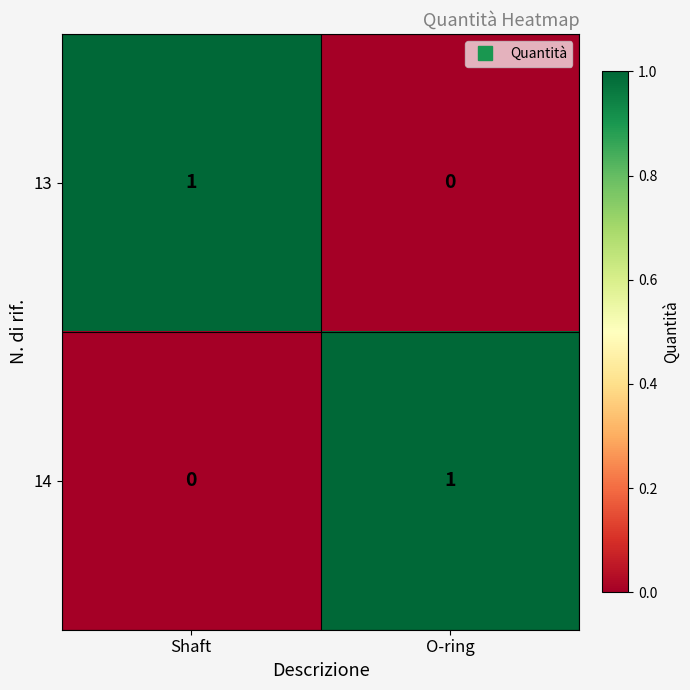

Rank the categories by 13 value from highest to lowest.

Shaft, O-ring